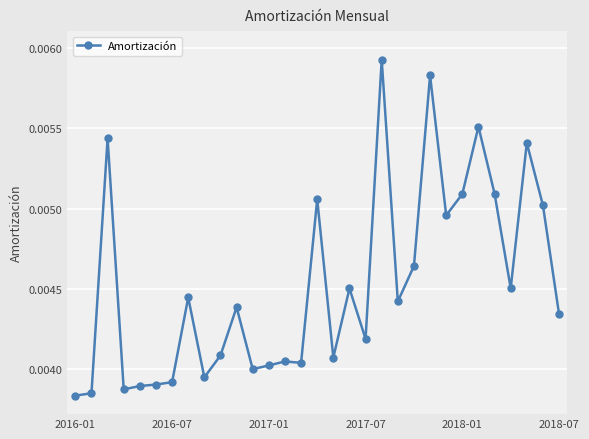

Count the values in the range 0 to 1.

31